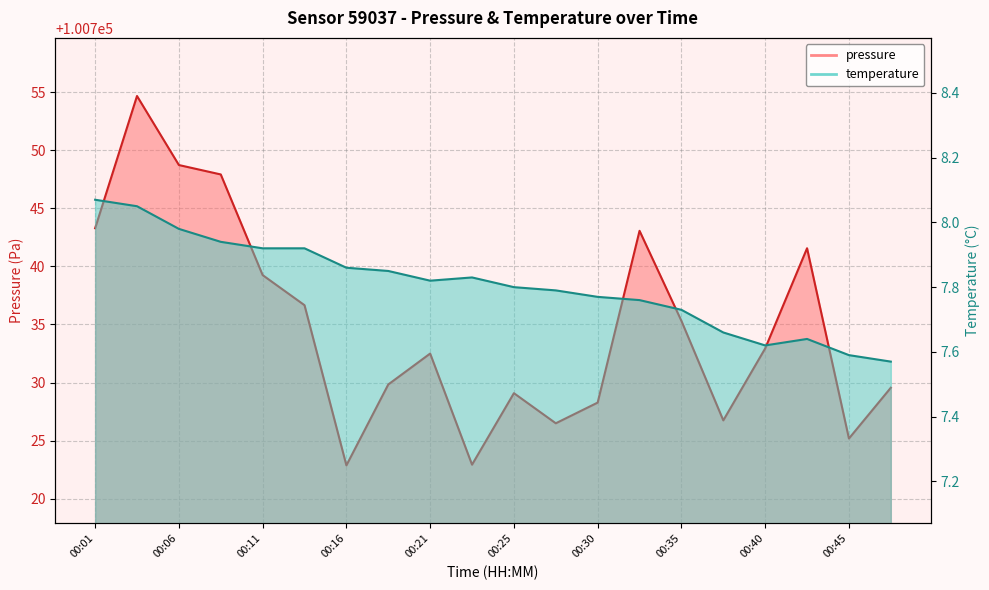

What is the value of the temperature point at the 11th from the left?

7.8